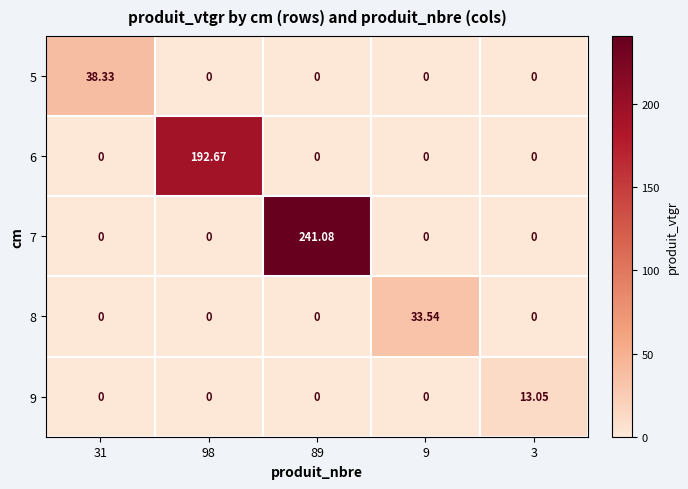

How many categories are shown in the chart?

5